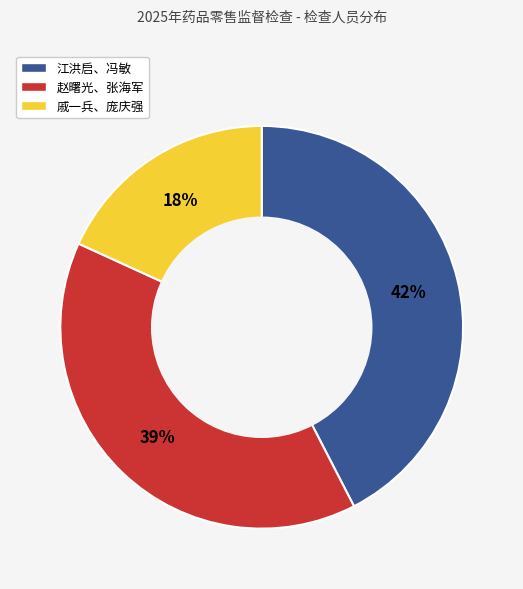

What is the smallest slice in the pie chart?

戚一兵、庞庆强